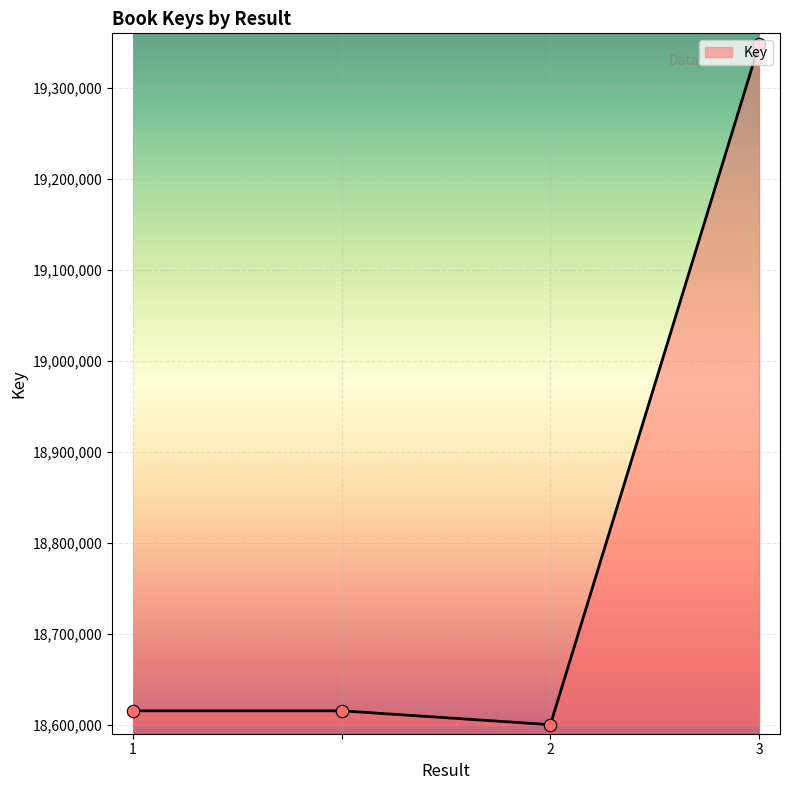

What is the smallest value displayed?

18599941